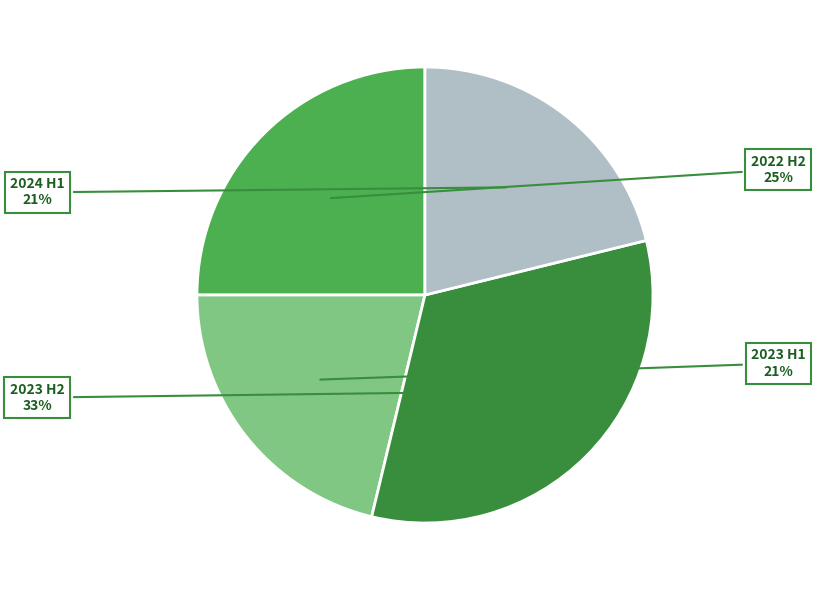

Is there any slice that represents more than half of the pie?

No